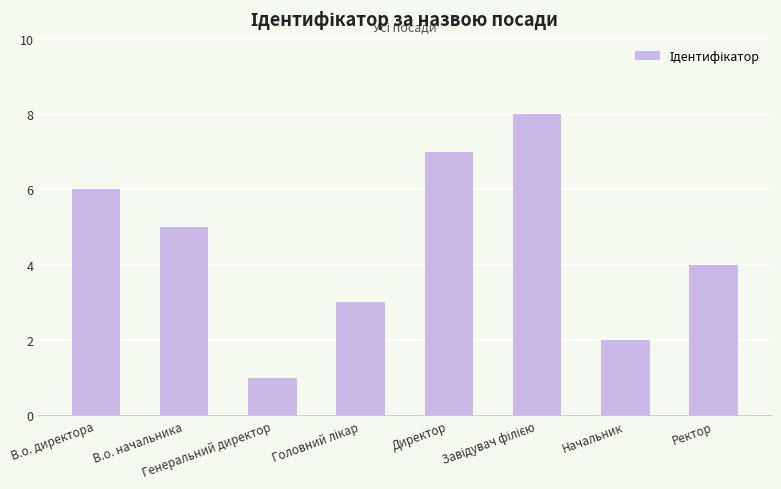

What is the value of the 2nd bar from the left?

5